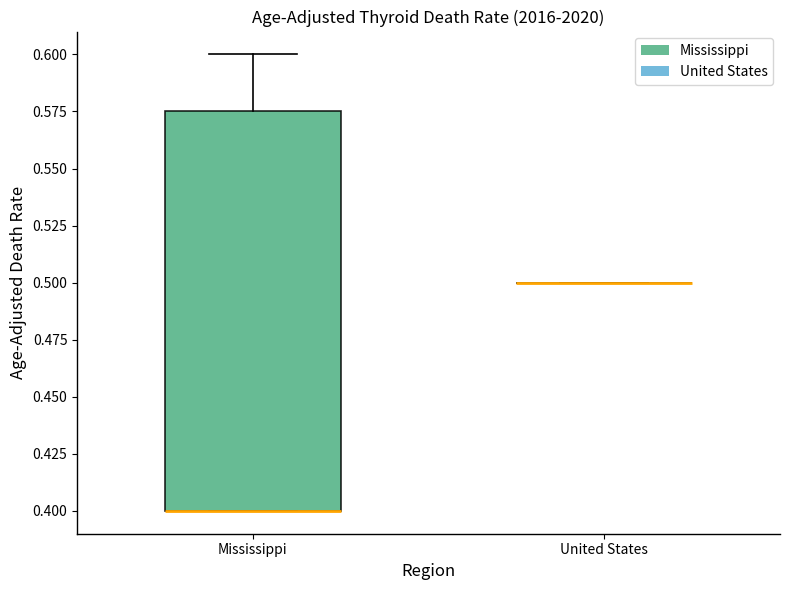

Reading left to right, transcribe this box plot: for each box, give where its median line is, the range the box spans, and where its two whiskers end, as read against the y-axis. The values are not printed on the chart, so give them approximately, as read against the axis.

Mississippi: median 0.400 (drawn on the box's lower edge), box 0.400 to 0.575, whiskers 0.400 to 0.600
United States: box collapsed to a line at 0.500, whiskers 0.500 to 0.500